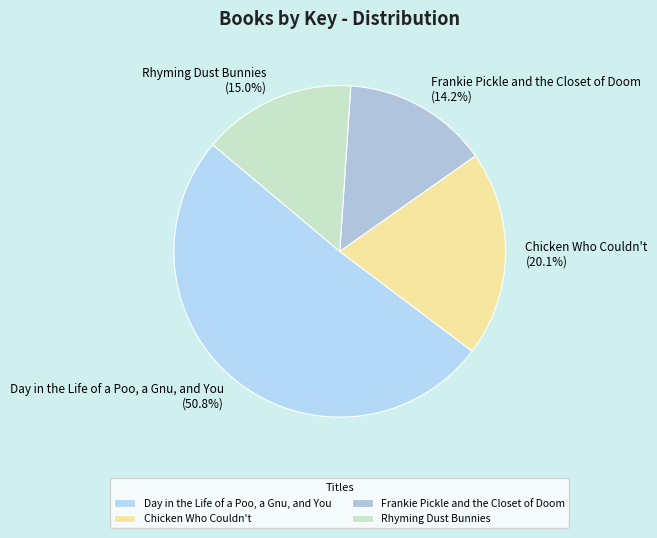

True or false: Chicken Who Couldn't accounts for 20% of the total.

True